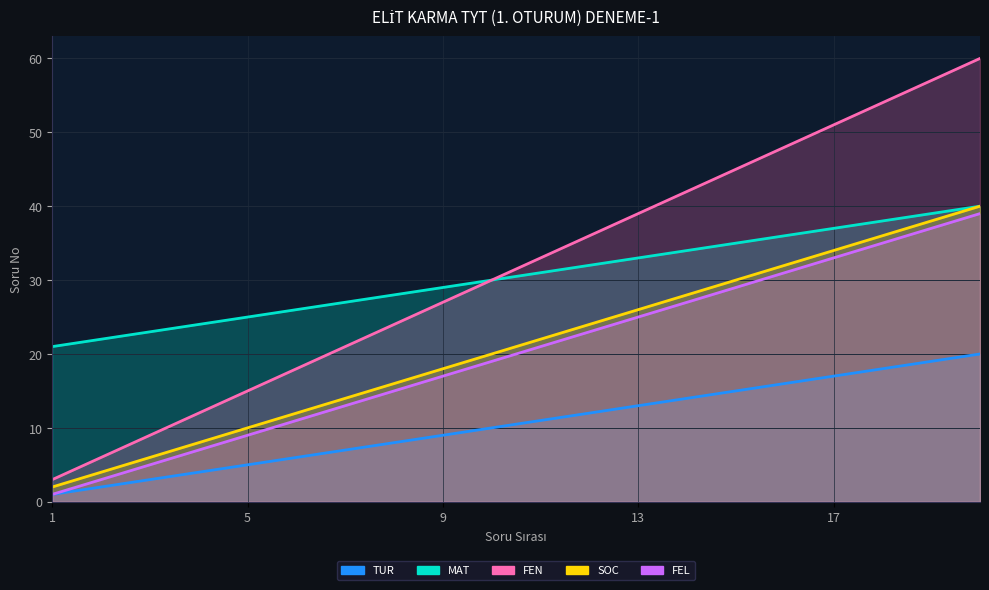

How many data points in TUR are above 11?

9